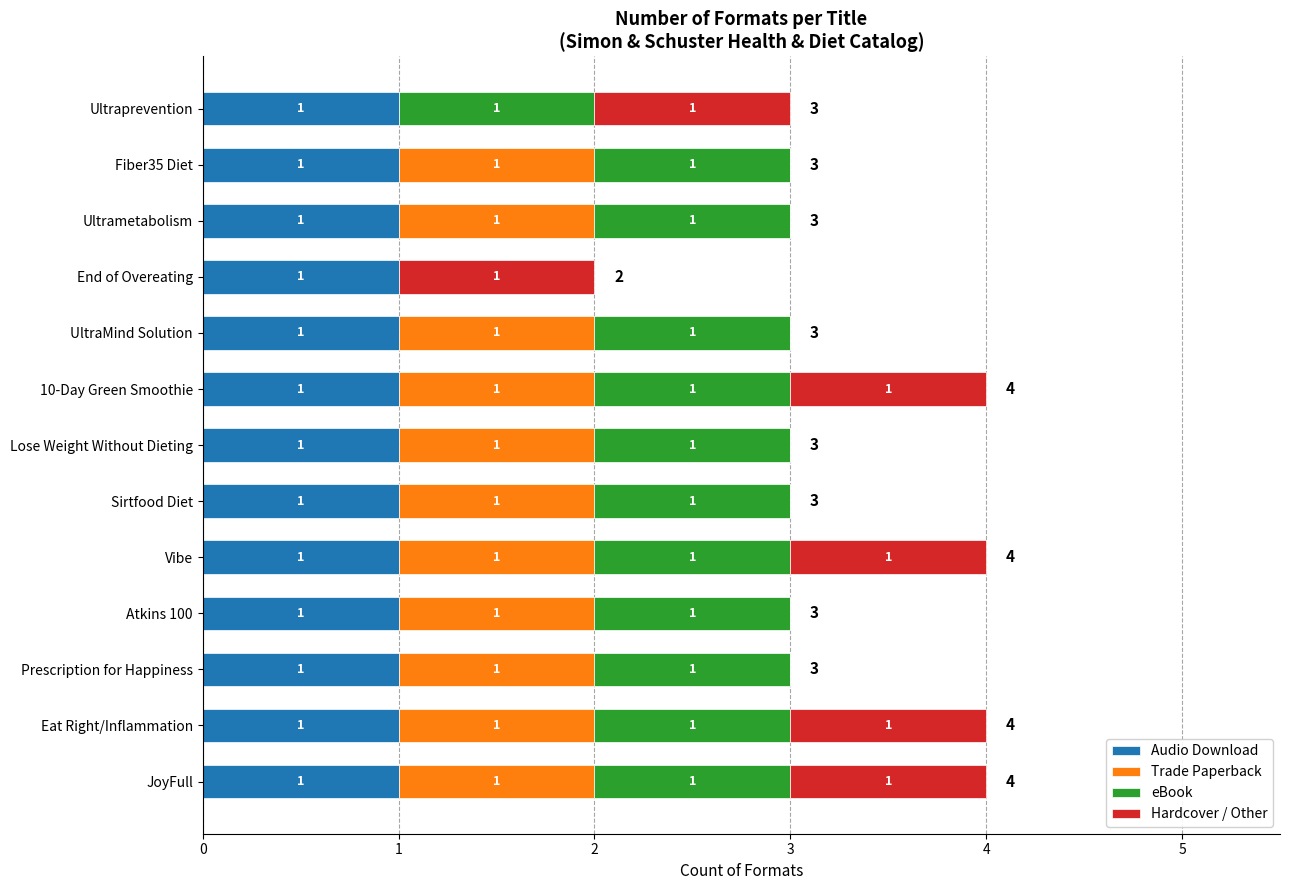

True or false: Audio Download has a value of 1 at Lose Weight Without Dieting.

True